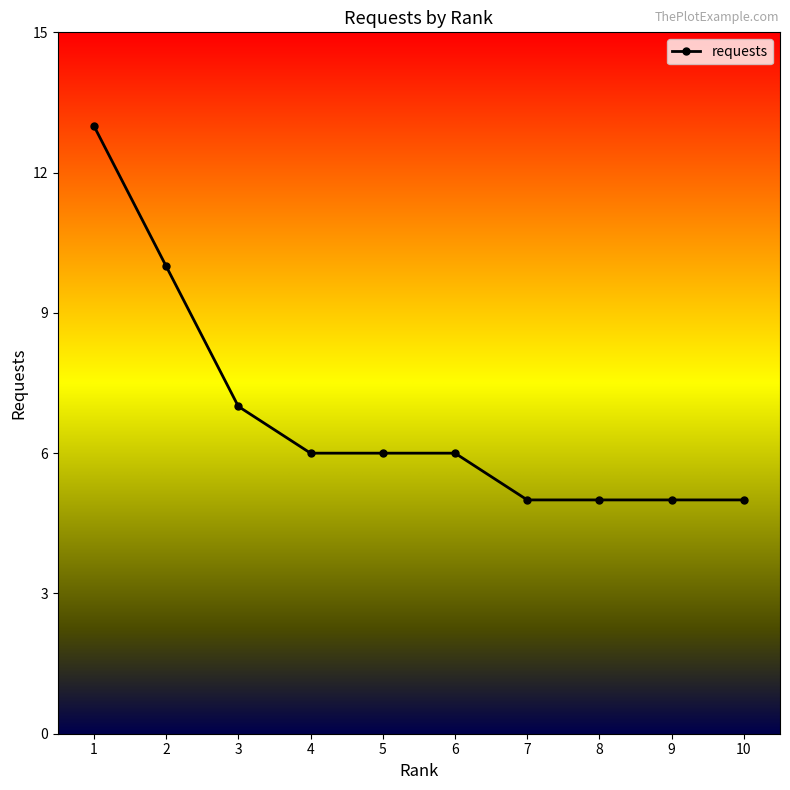

What is the value of the 2nd point from the left?

10